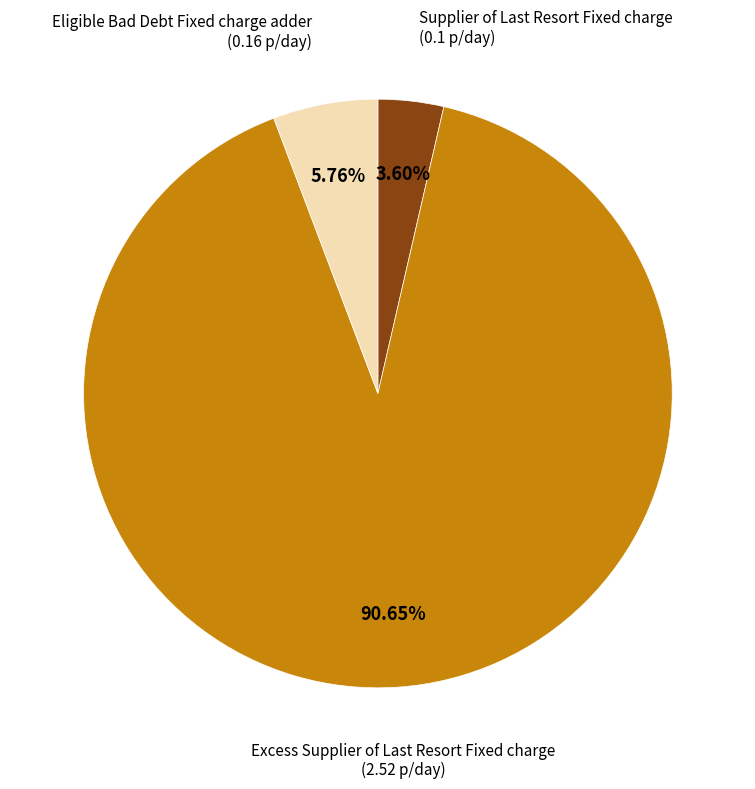

Count the number of slices in the pie.

3